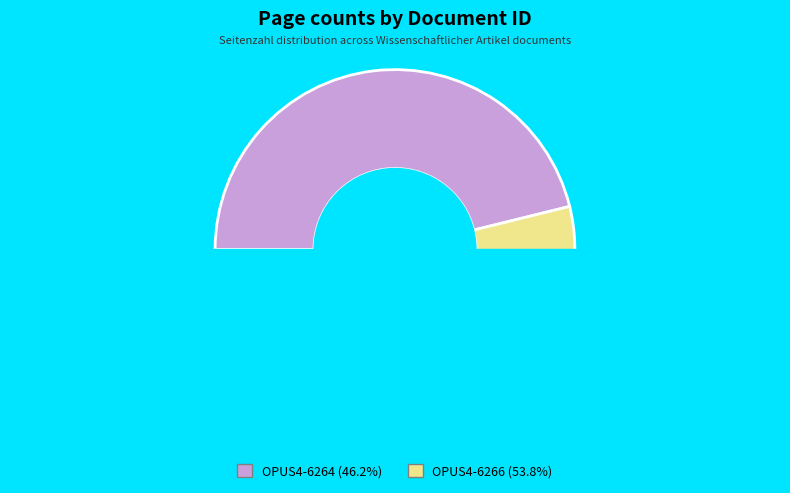

What percentage is the OPUS4-6266 slice, to the nearest percent?

54%